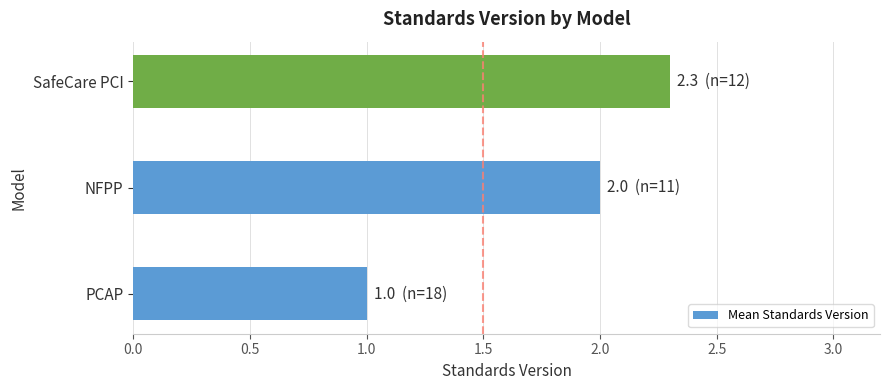

What is the approximate value at SafeCare PCI?

2.3